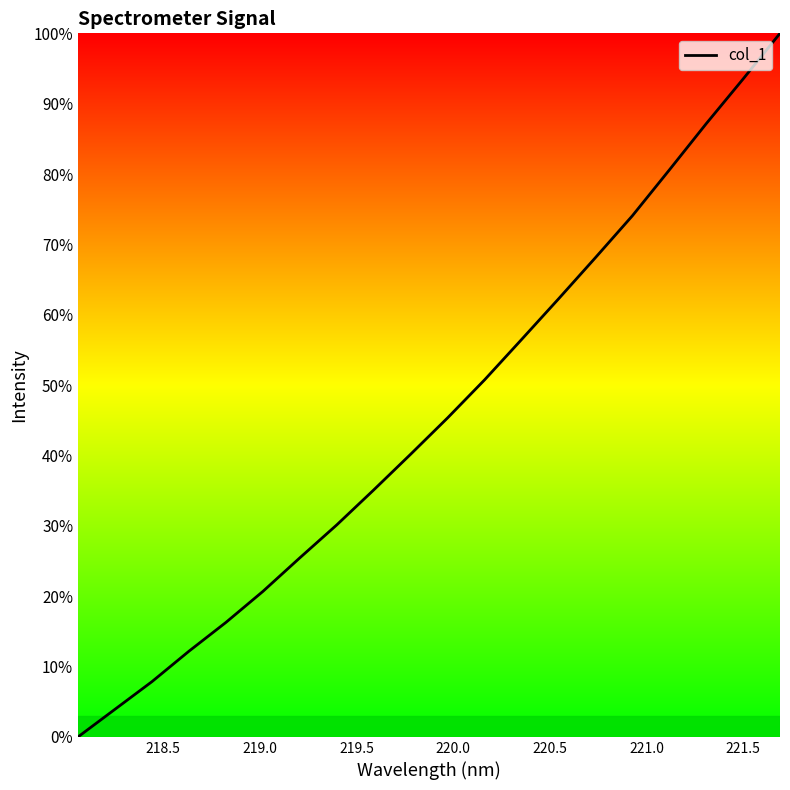

Does the chart have visible grid lines?

No